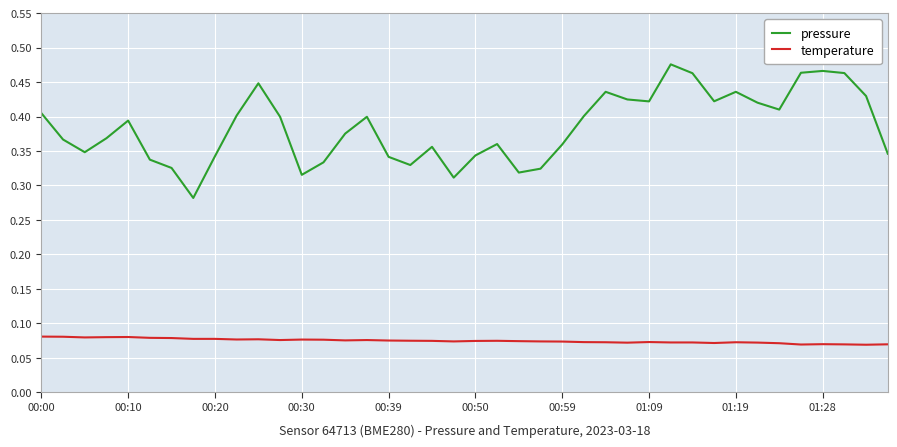

Which series has the widest spread of values?

pressure